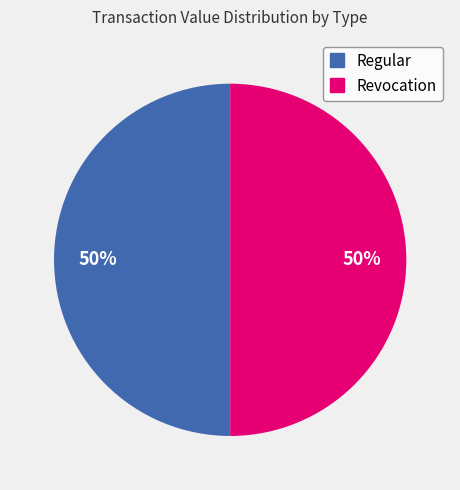

To the nearest percent, what is the average slice percentage?

50%